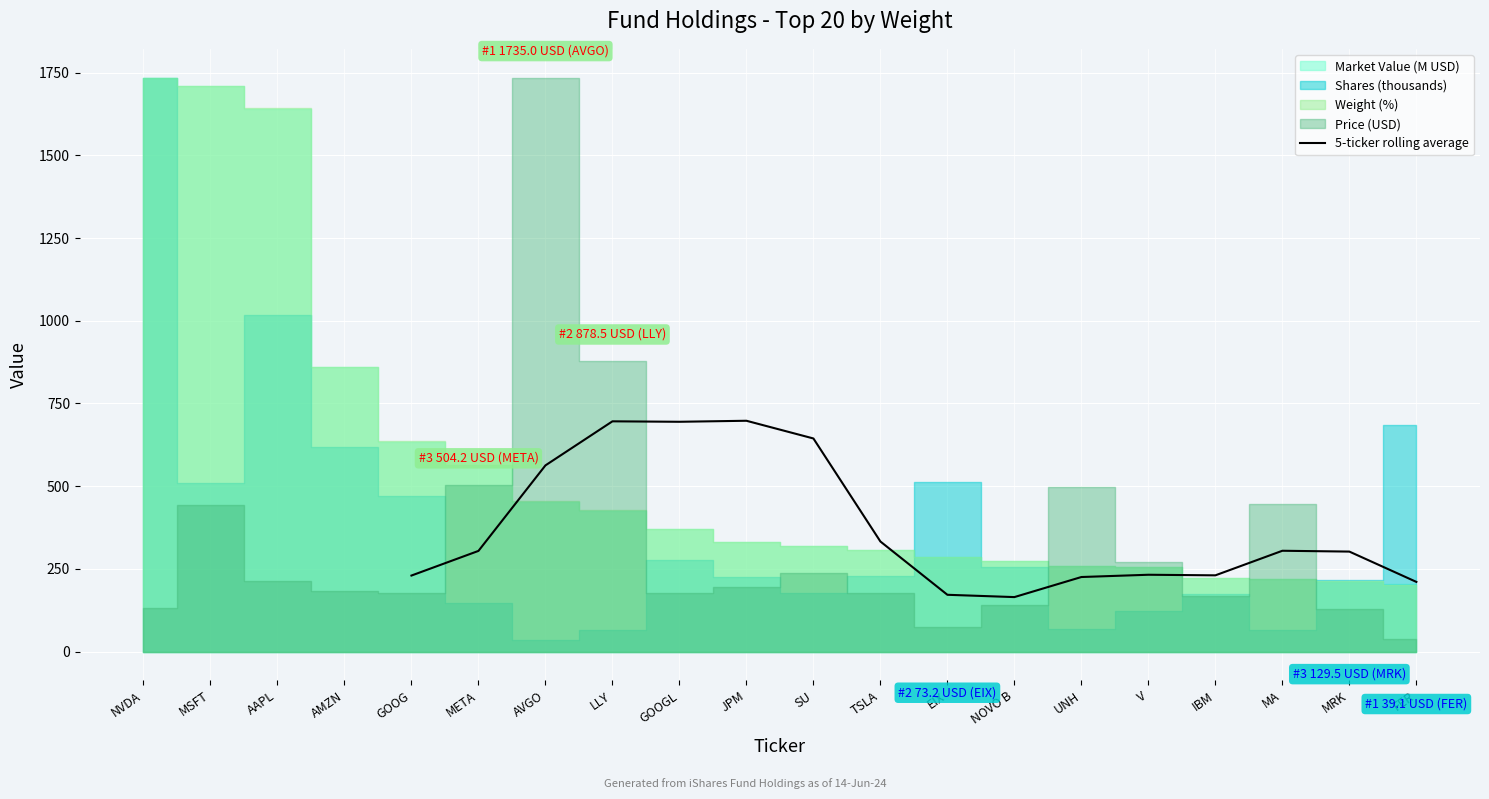

What is the label of the 15th point from the left?

UNH